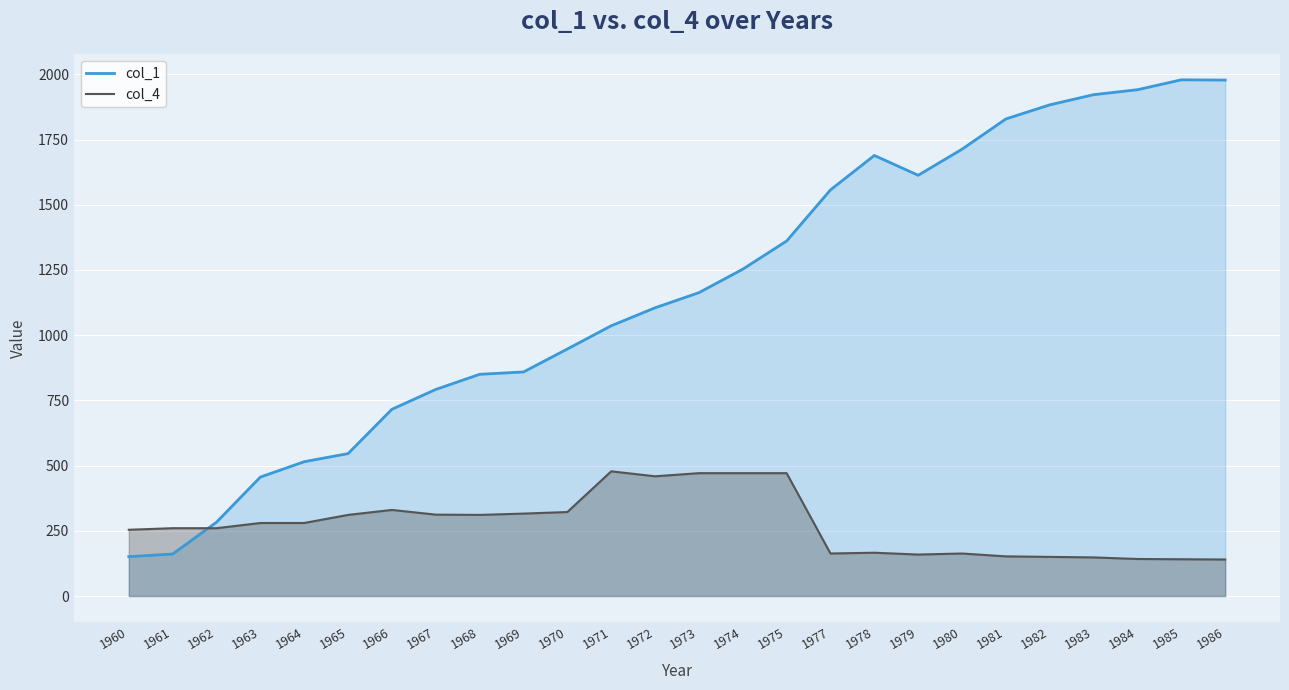

The col_4 series shows 280 at 1964. True or false?

True